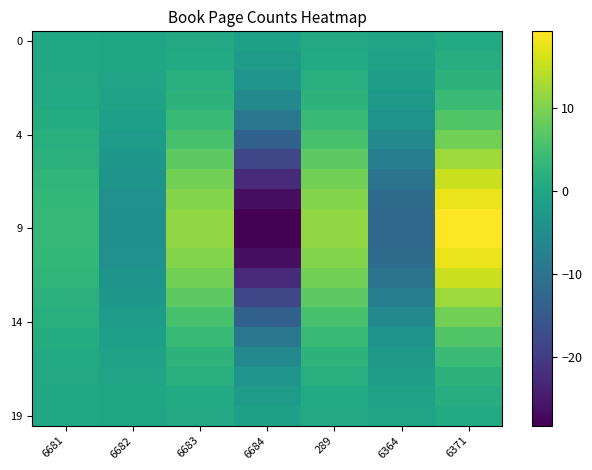

At which category does the chart reach its peak across all series?

6371